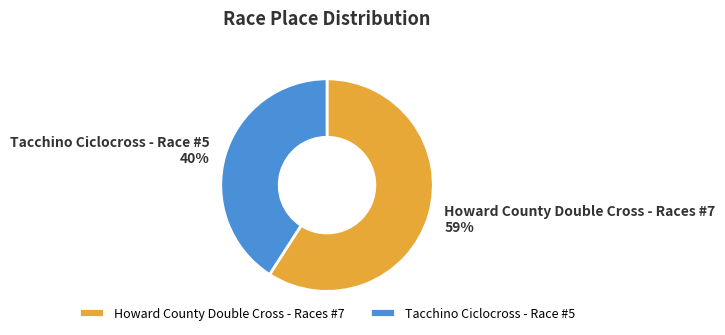

To the nearest percent, what portion does Howard County Double Cross - Races #7 represent?

59%